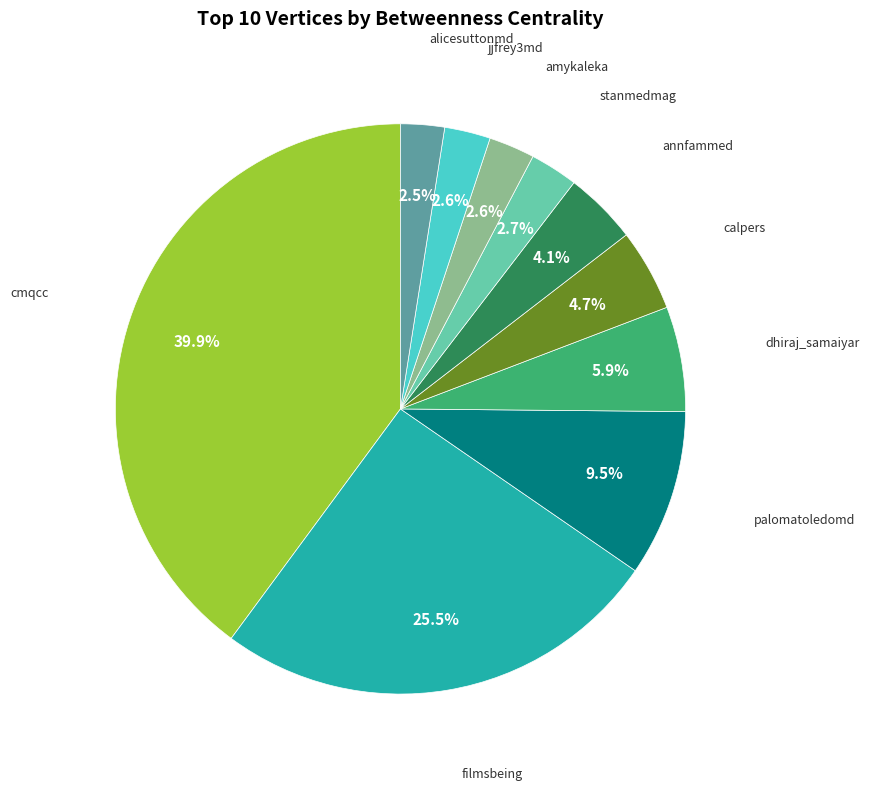

Does any single category account for the majority?

No